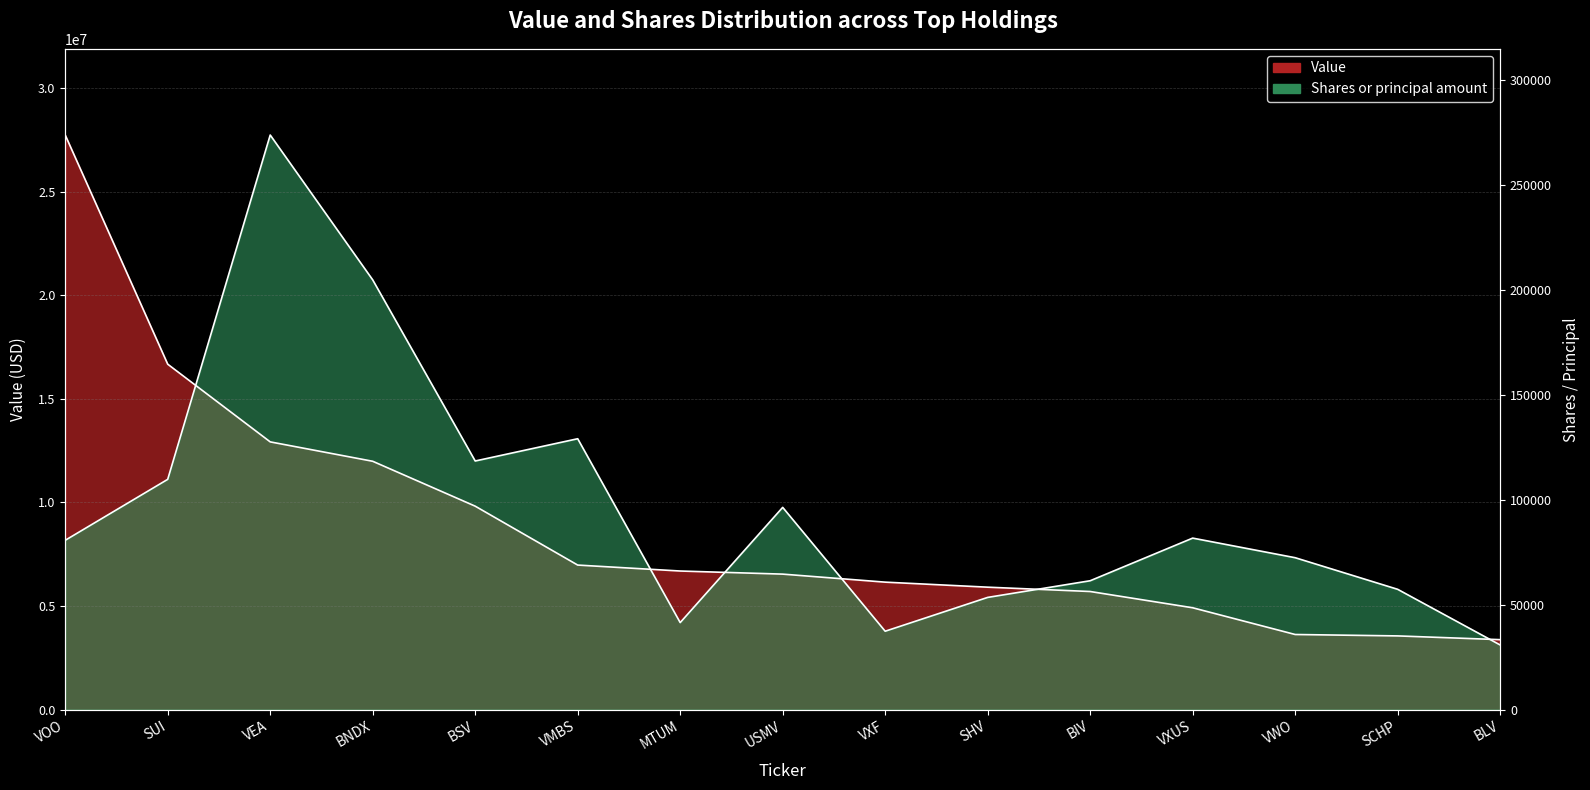

What is the difference between the highest and lowest values at BIV?

519753.3